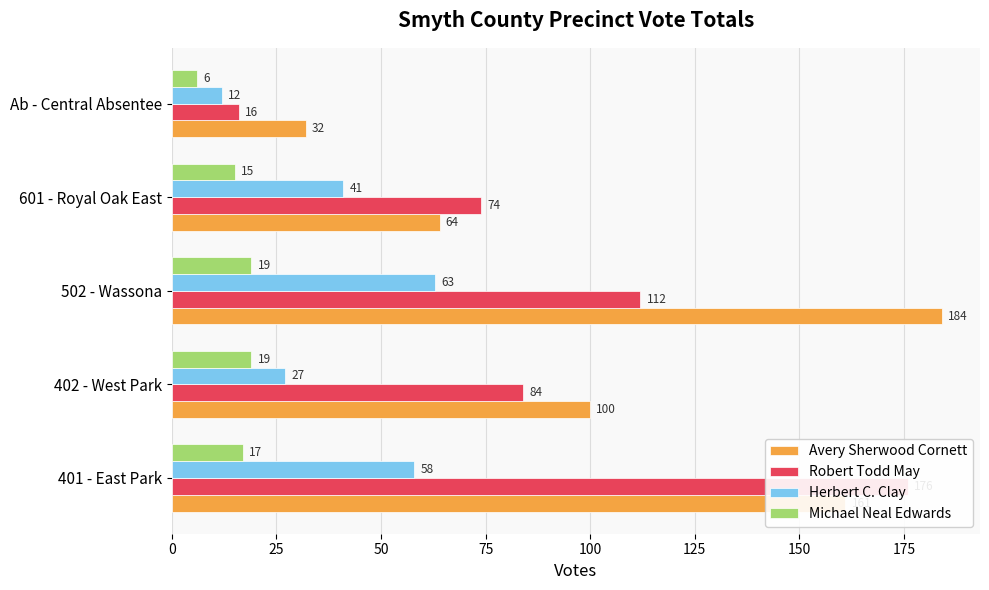

What are all the series names shown in the legend?

Avery Sherwood Cornett, Robert Todd May, Herbert C. Clay, Michael Neal Edwards